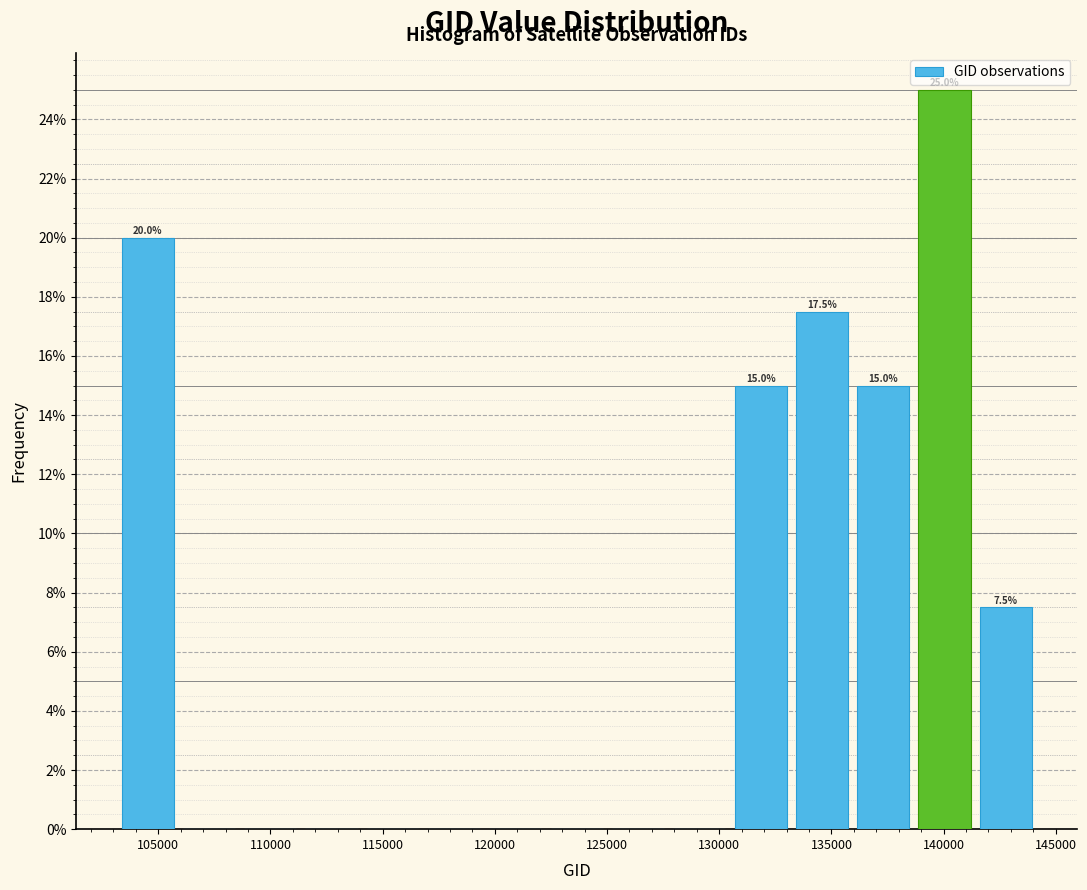

Which range on the x-axis has the tallest bar?

138500 to 141500